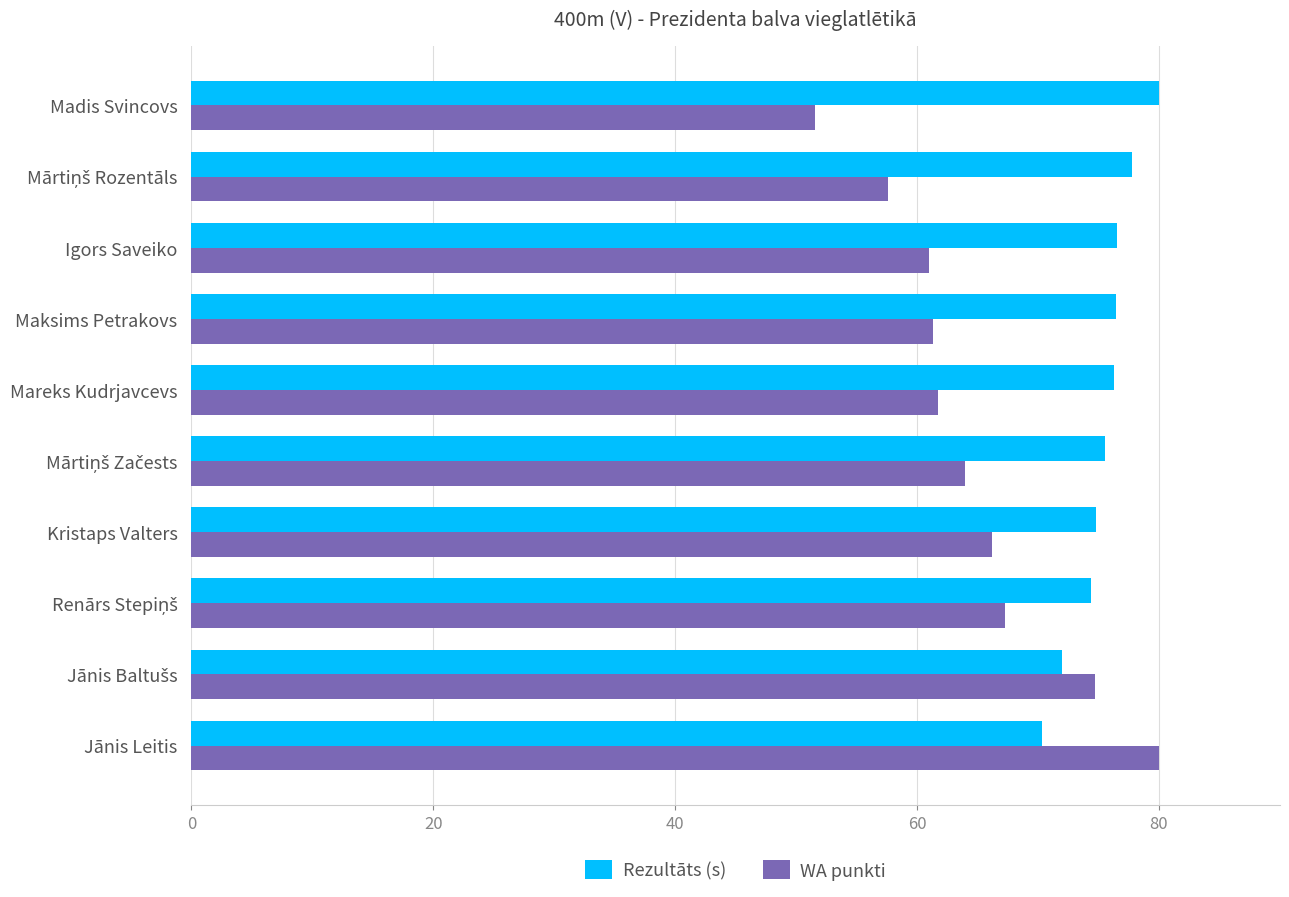

How many values in the Rezultāts (s) series exceed 76?

5